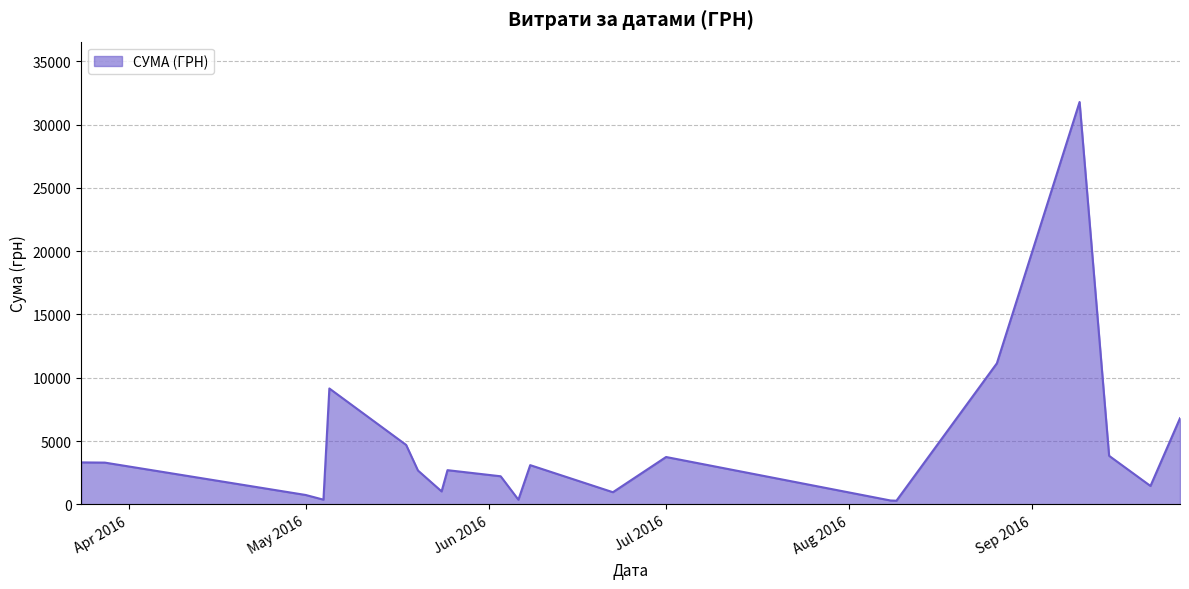

What is the greatest value displayed?

31782.9